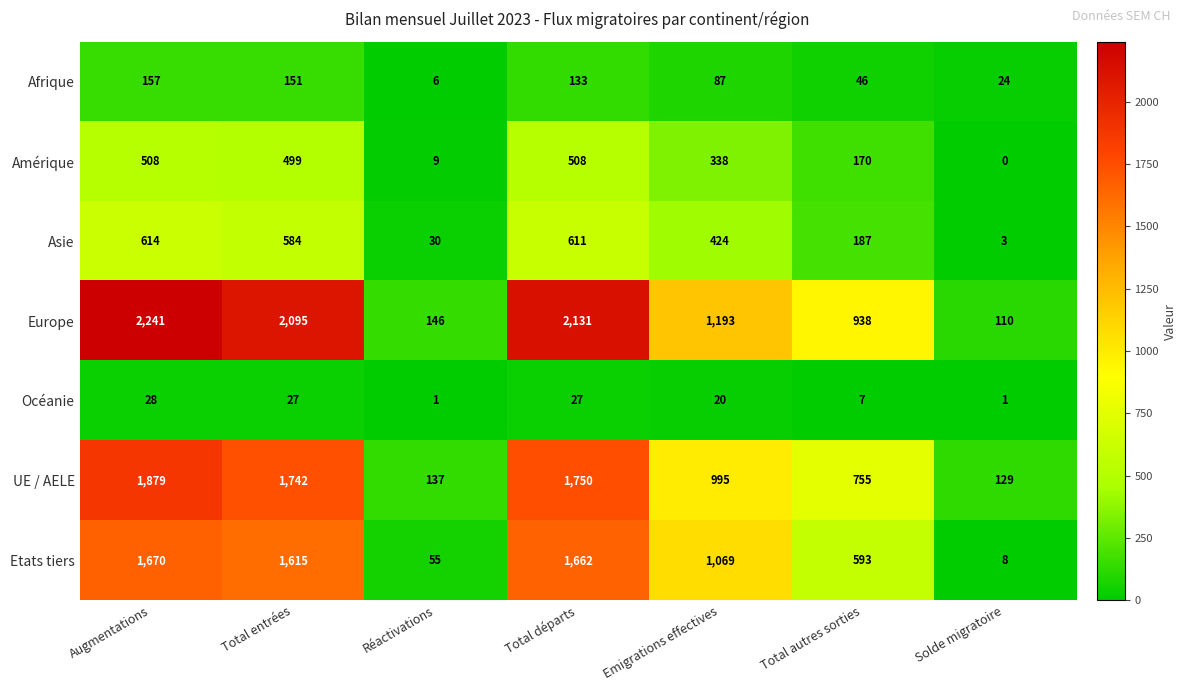

The value of Asie at Total autres sorties is 277. True or false?

False